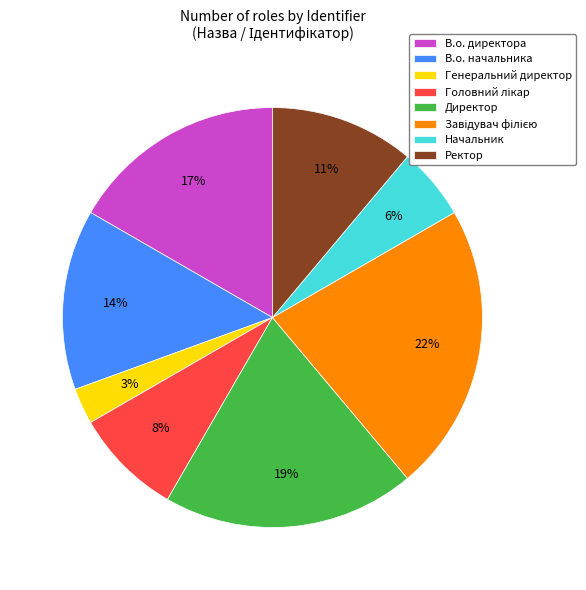

Is it true that Директор is 10% of the pie?

False